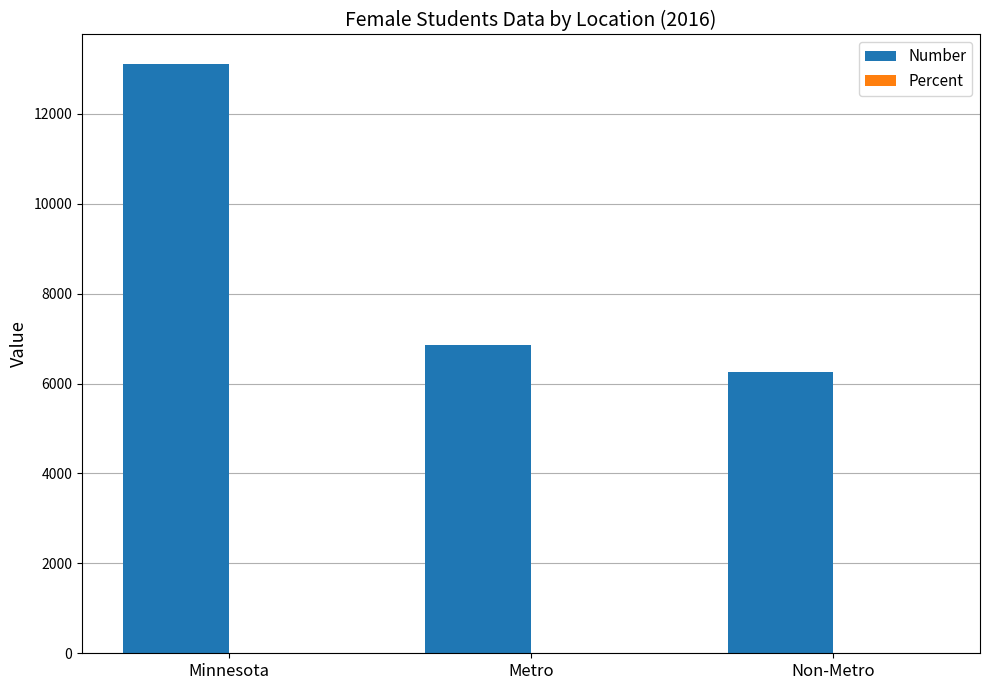

What is the total value across all series at Metro?

6856.2